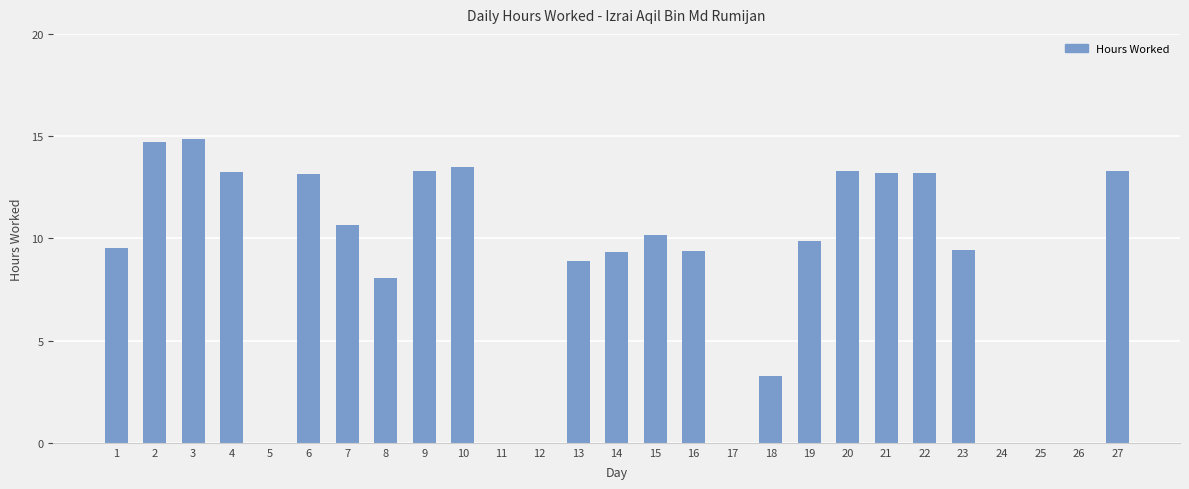

At which label is the value closest to 7?

8